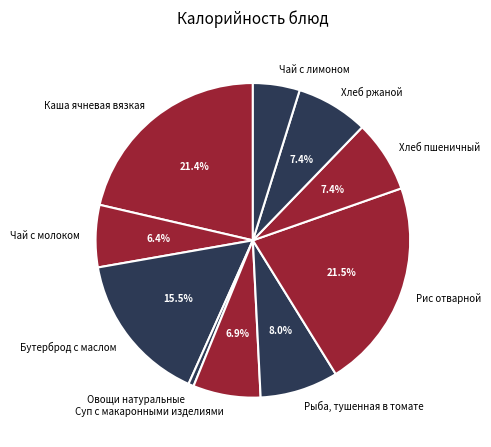

What is the ratio of the value at Чай с молоком to the value at Овощи натуральные?

11.6